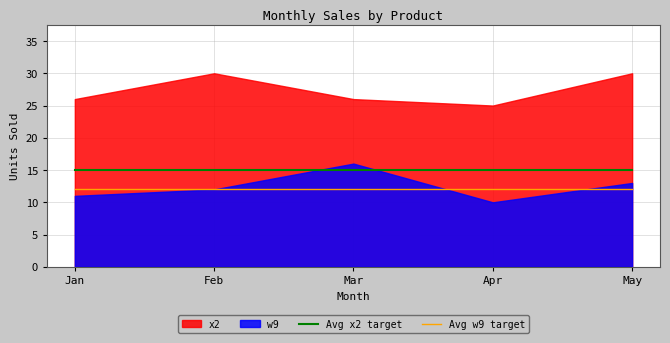

Read the Avg w9 target value at May.

12